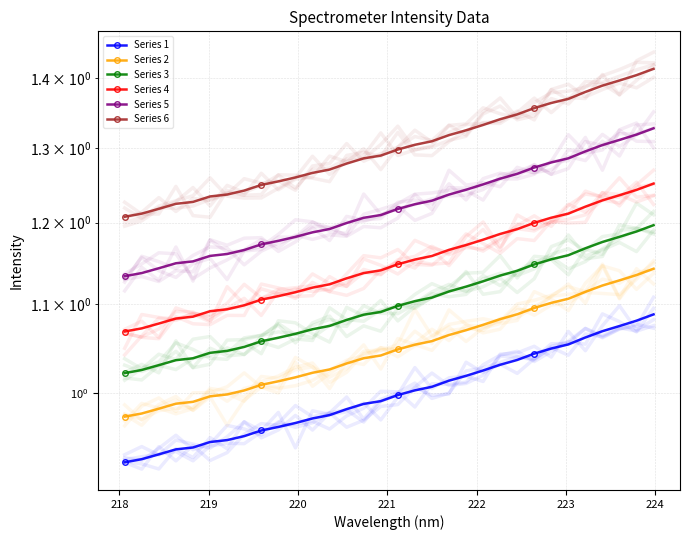

True or false: Series 1 and Series 3 cross at least once.

False